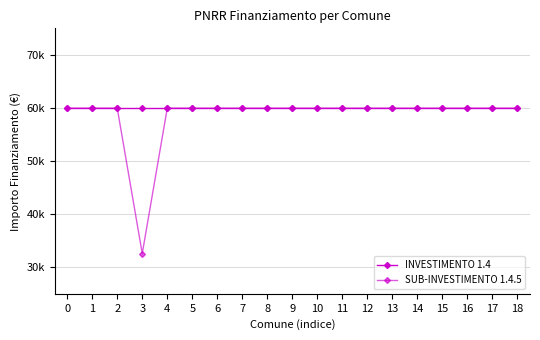

At how many categories does at least one series exceed 53718?

19